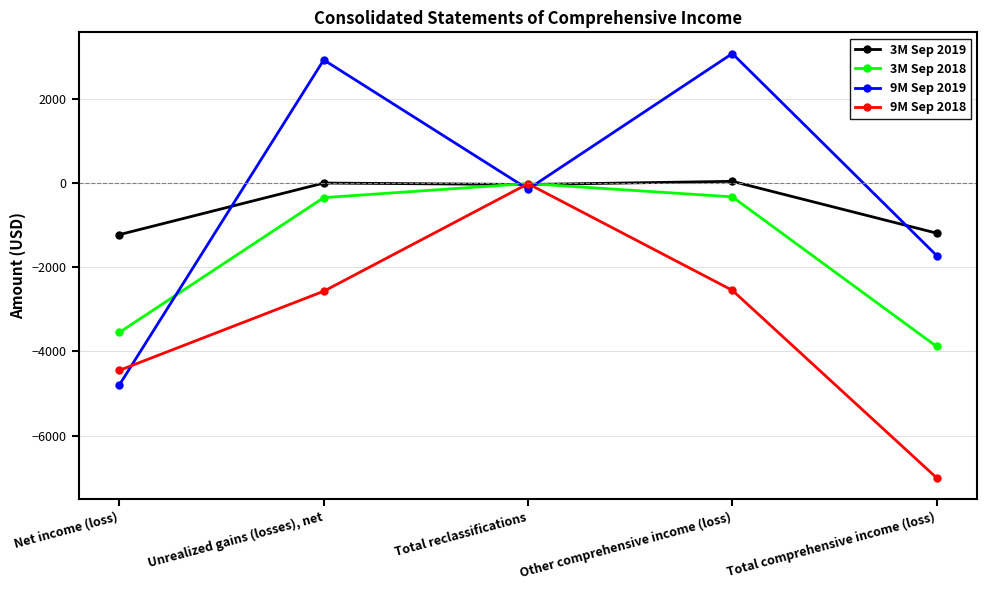

Which series has the largest range (max minus min)?

9M Sep 2019